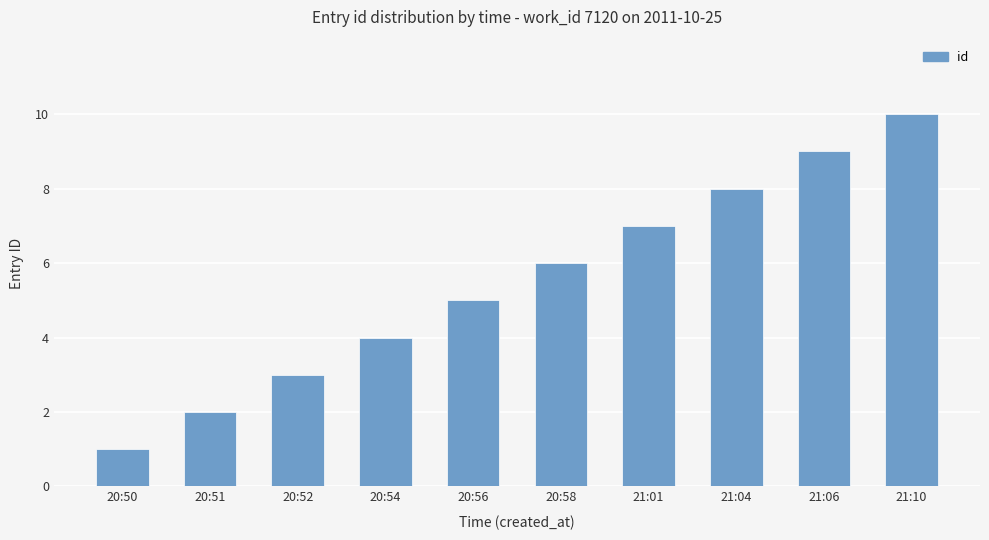

Reading right to left, extract all data points from this chart.

10	9	8	7	6	5	4	3	2	1